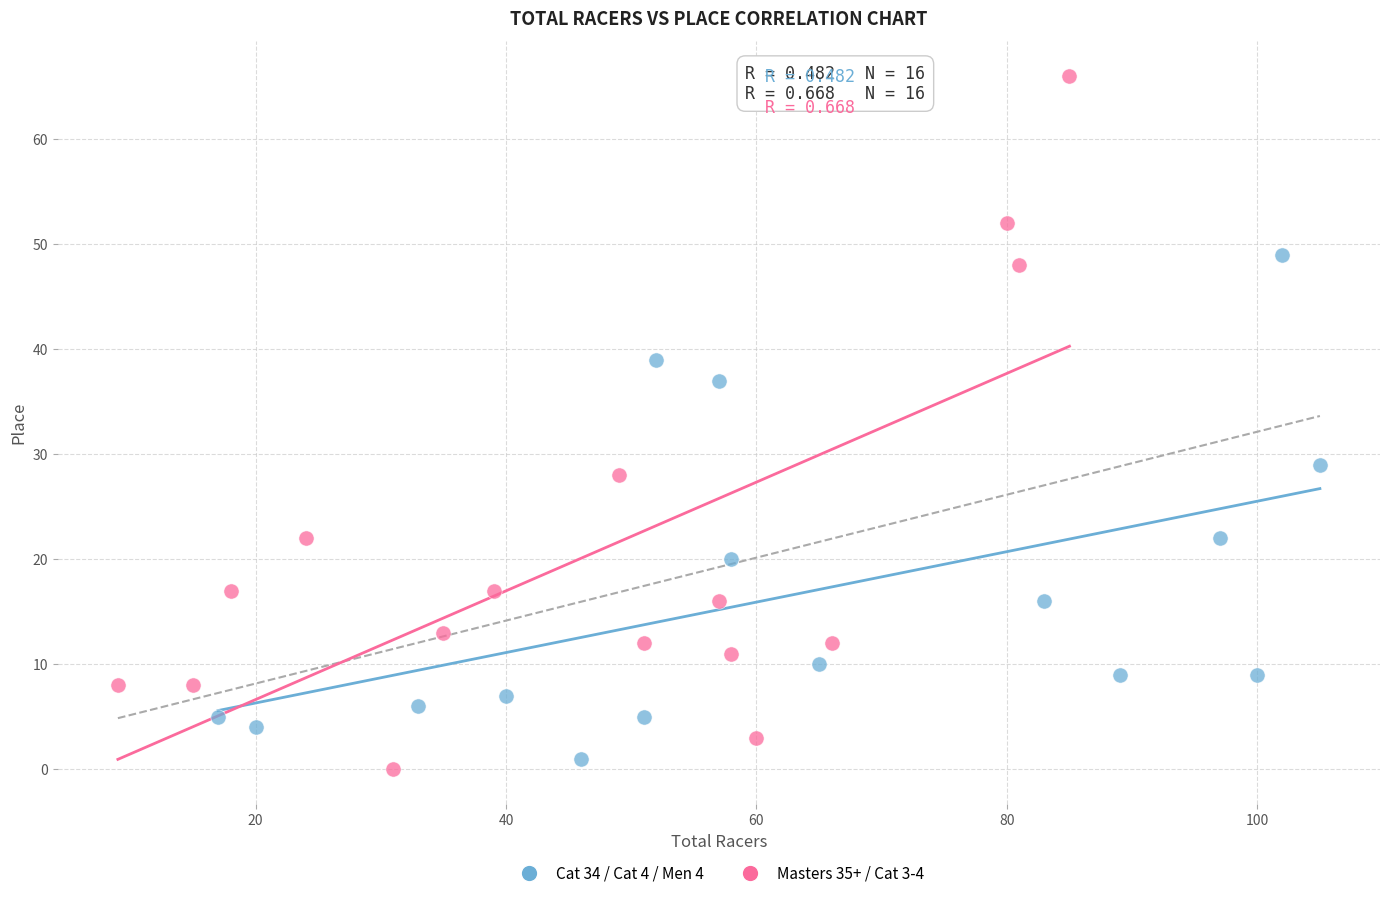

Which series has the widest spread of Y values?

Masters 35+ / Cat 3-4